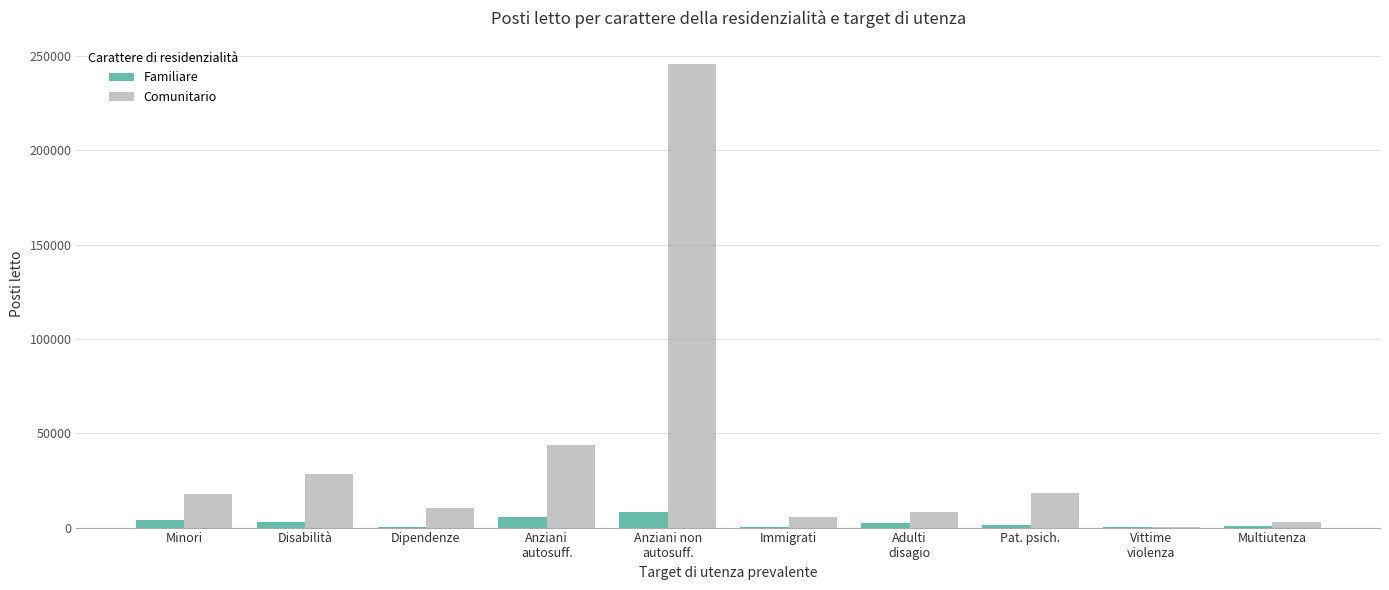

Does the chart contain stacked bars?

No